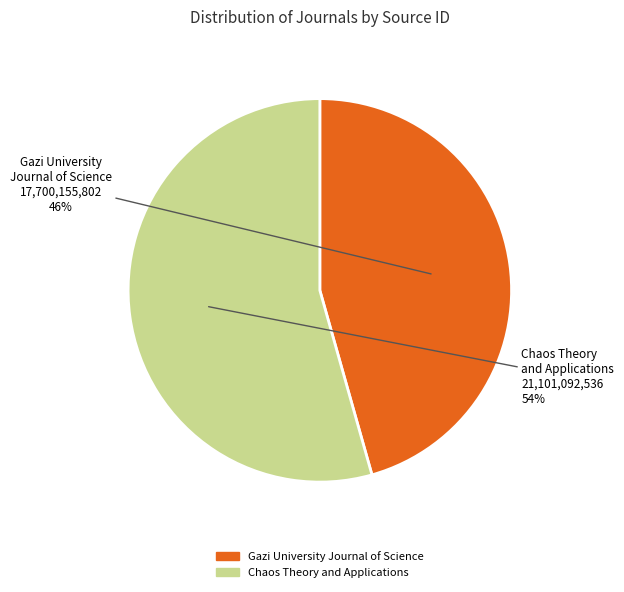

How many slices are in this pie chart?

2